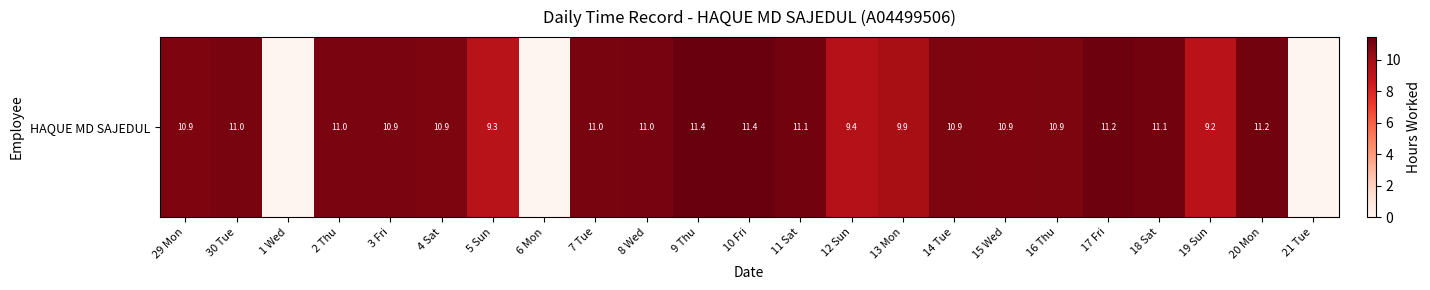

Count the number of categories in the chart.

23